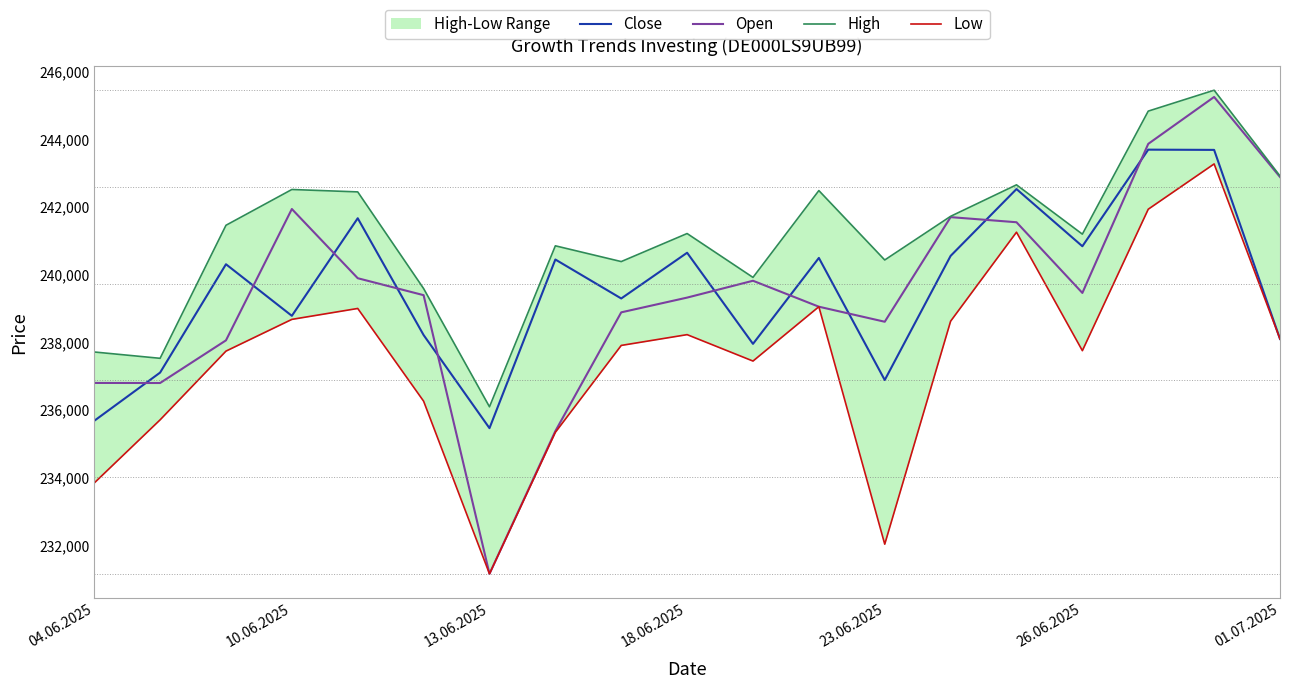

True or false: Close and Open cross at least once.

True